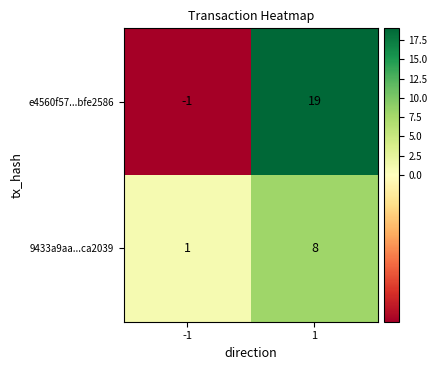

Rank the series by their maximum value, from lowest to highest.

9433a9aa...ca2039, e4560f57...bfe2586